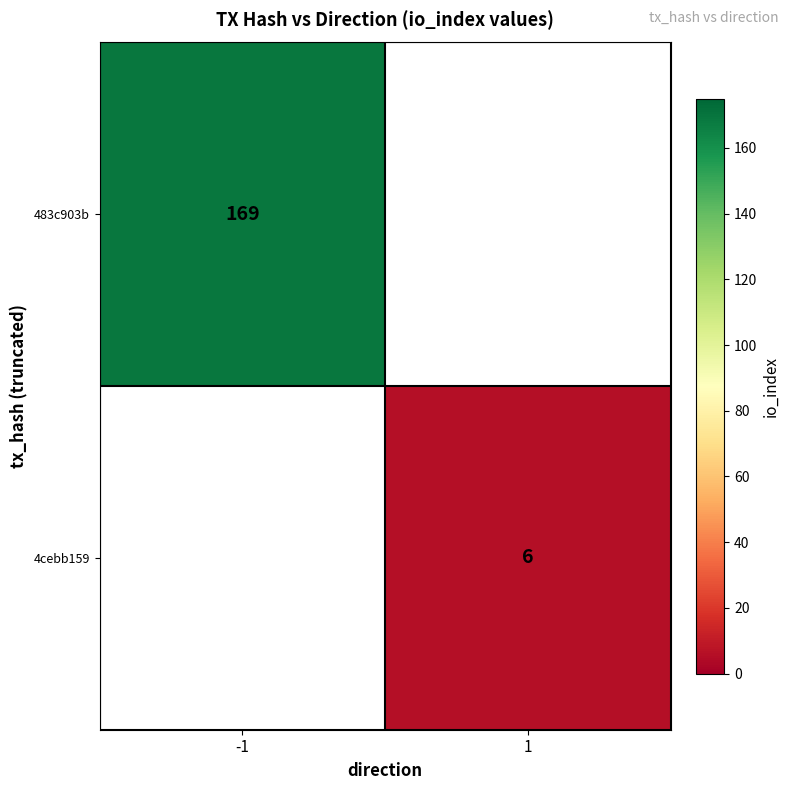

True or false: 4cebb159 has a value of 9.5 at 1.

False